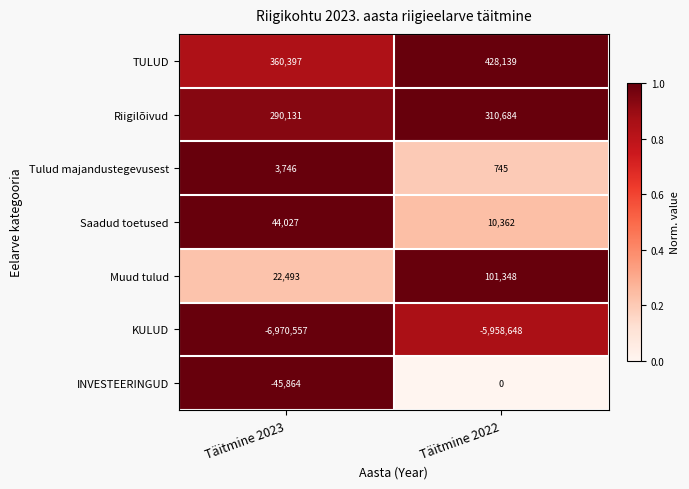

At Täitmine 2022, list the series in order from smallest to largest.

KULUD, INVESTEERINGUD, Tulud majandustegevusest, Saadud toetused, Muud tulud, Riigilõivud, TULUD